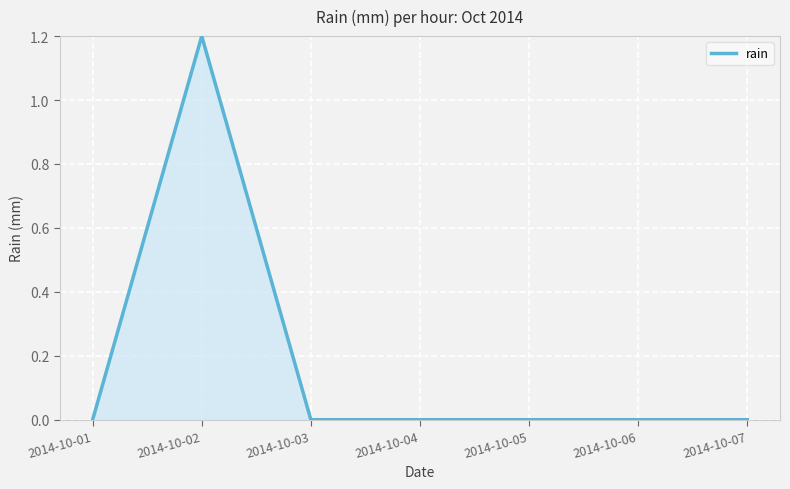

The value at 2014-10-03 is -0.5. True or false?

False